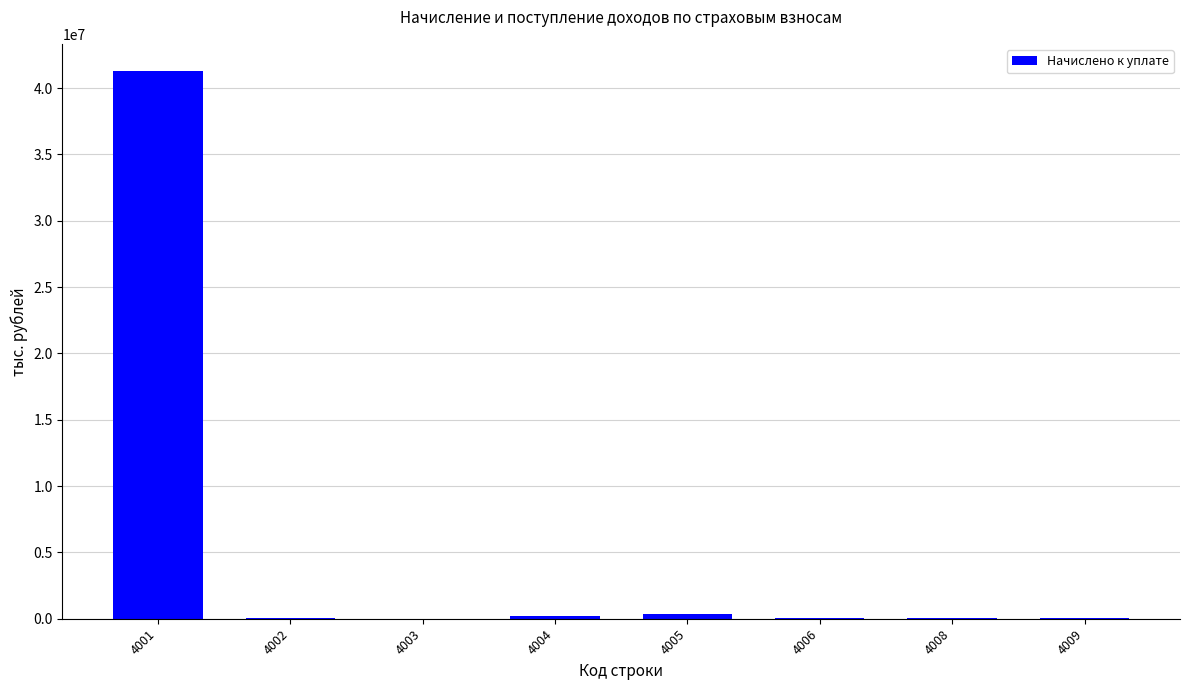

What is the sum of all values?

42010931